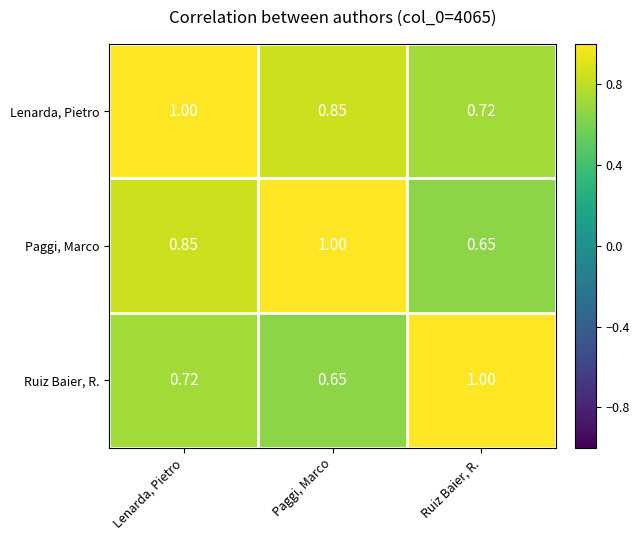

At which label does Lenarda, Pietro reach its peak?

Lenarda, Pietro